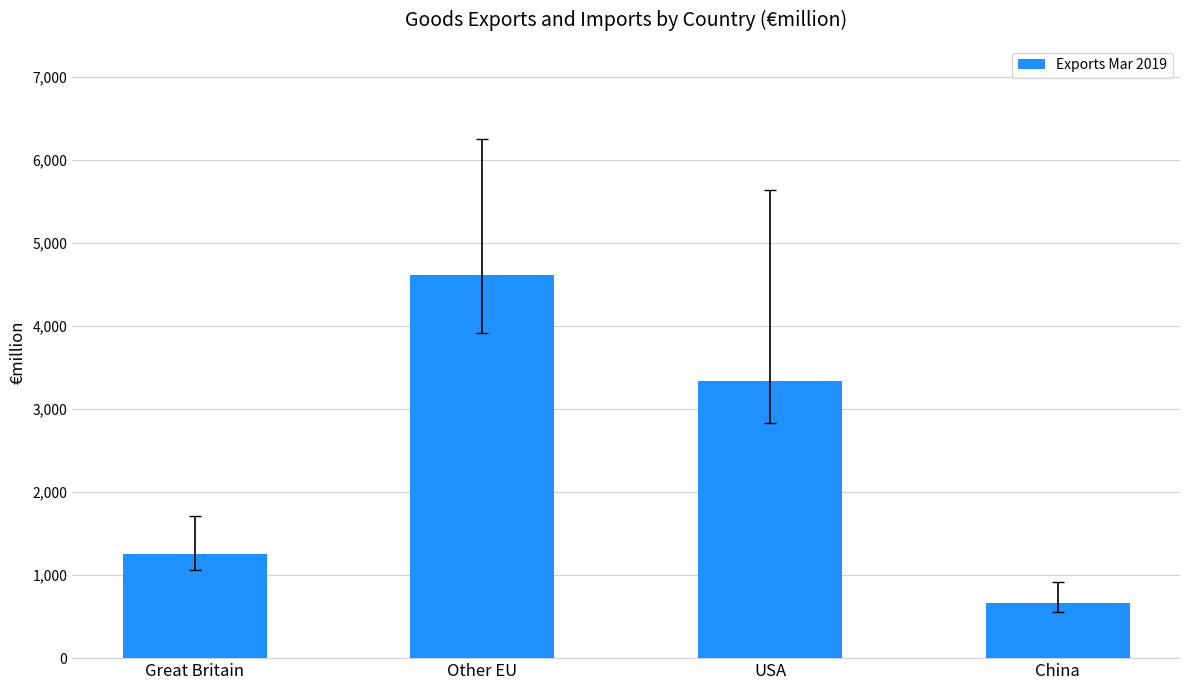

What is the sum of the values at Great Britain and China?

1910.3